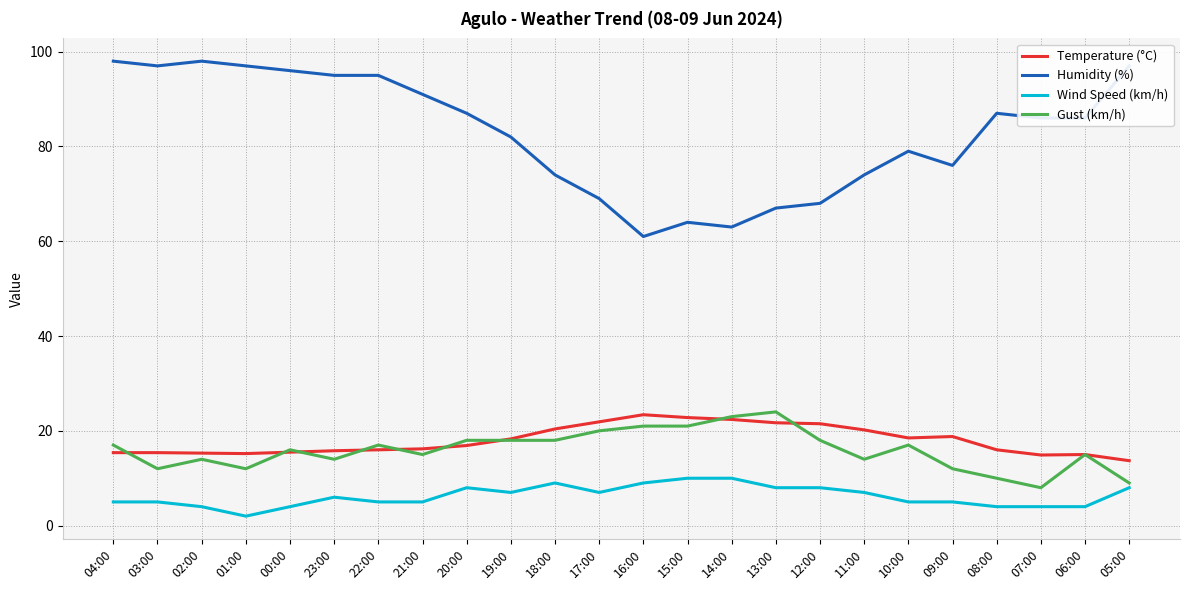

Rank the series at 18:00 from lowest to highest value.

Wind Speed (km/h), Gust (km/h), Temperature (°C), Humidity (%)